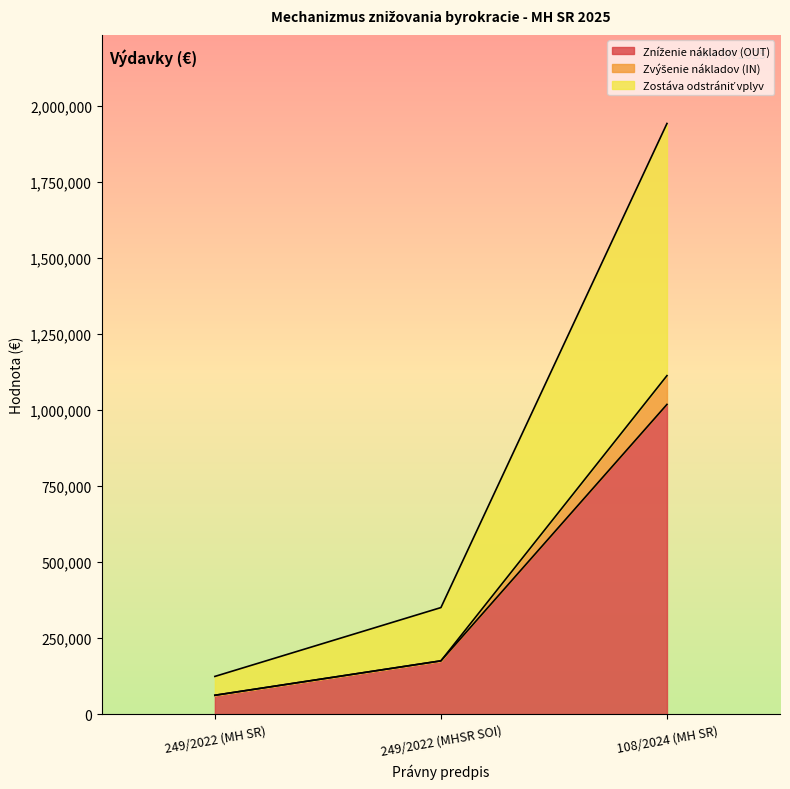

Reading left to right, transcribe all the data shown in this chart.

Zníženie nákladov (OUT): 249/2022 (MH SR)=61947	249/2022 (MHSR SOI)=175113	108/2024 (MH SR)=1018010
Zvýšenie nákladov (IN): 249/2022 (MH SR)=61947	249/2022 (MHSR SOI)=175113	108/2024 (MH SR)=1112643
Zostáva odstrániť vplyv: 249/2022 (MH SR)=123894	249/2022 (MHSR SOI)=350226	108/2024 (MH SR)=1941387